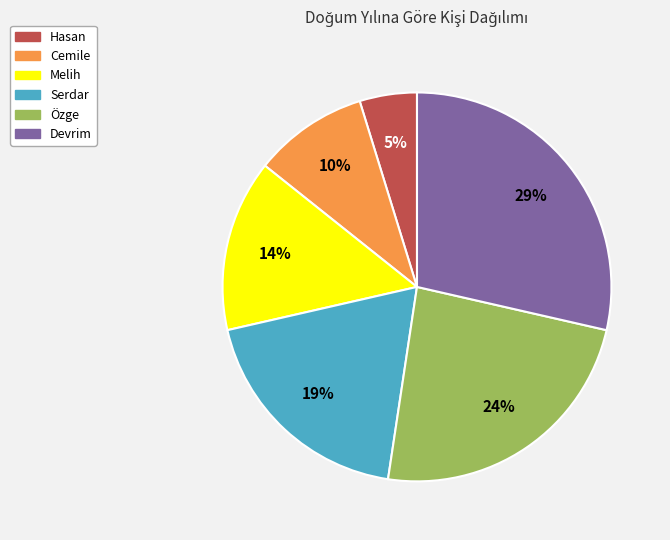

What is the largest slice in the pie chart?

Devrim